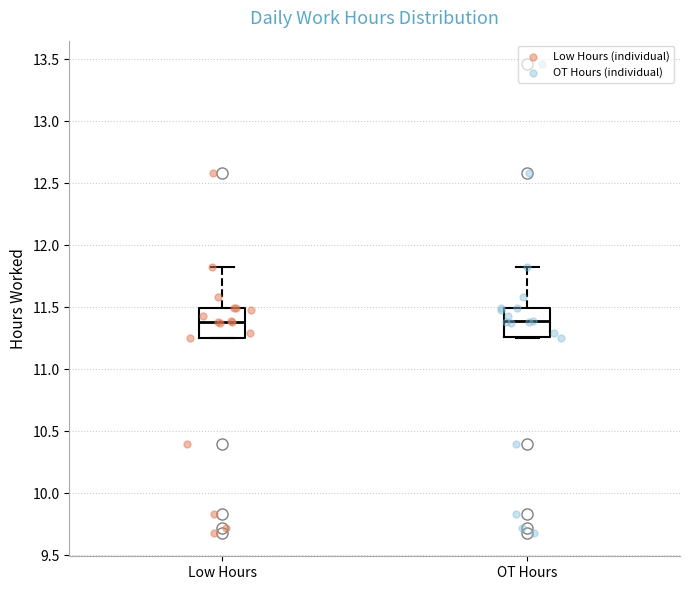

Reading left to right, transcribe this box plot: for each box, give where its median line is, the range the box spans, and where its two whiskers end, as read against the y-axis. The values are not printed on the chart, so give them approximately, as read against the axis.

Low Hours: median 11.40, box 11.25 to 11.50, whiskers 11.25 to 11.80
OT Hours: median 11.40, box 11.25 to 11.50, whiskers 11.25 to 11.80